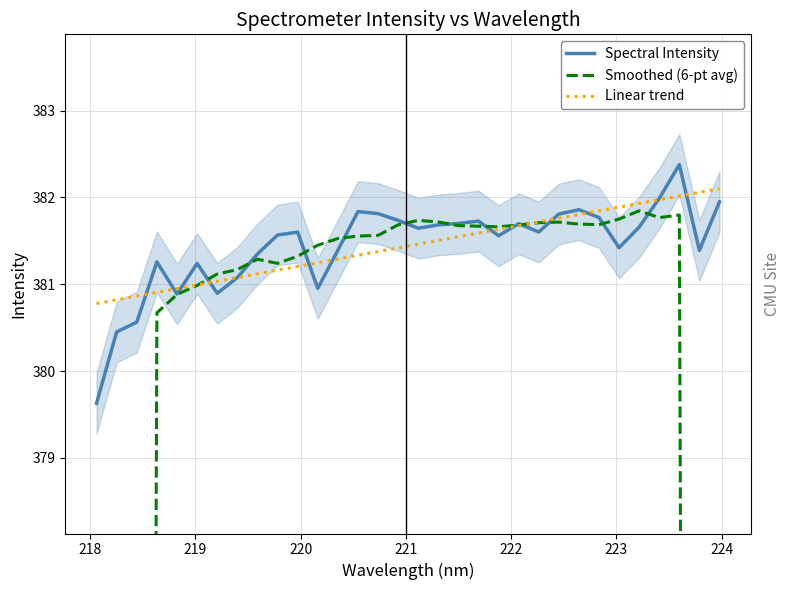

Is it true that Linear trend equals 88.5 at 22?

False